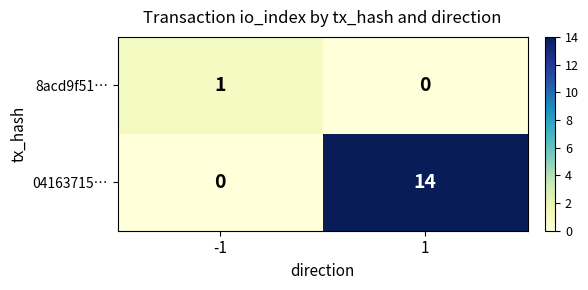

At which category is the sum across all series the highest?

1